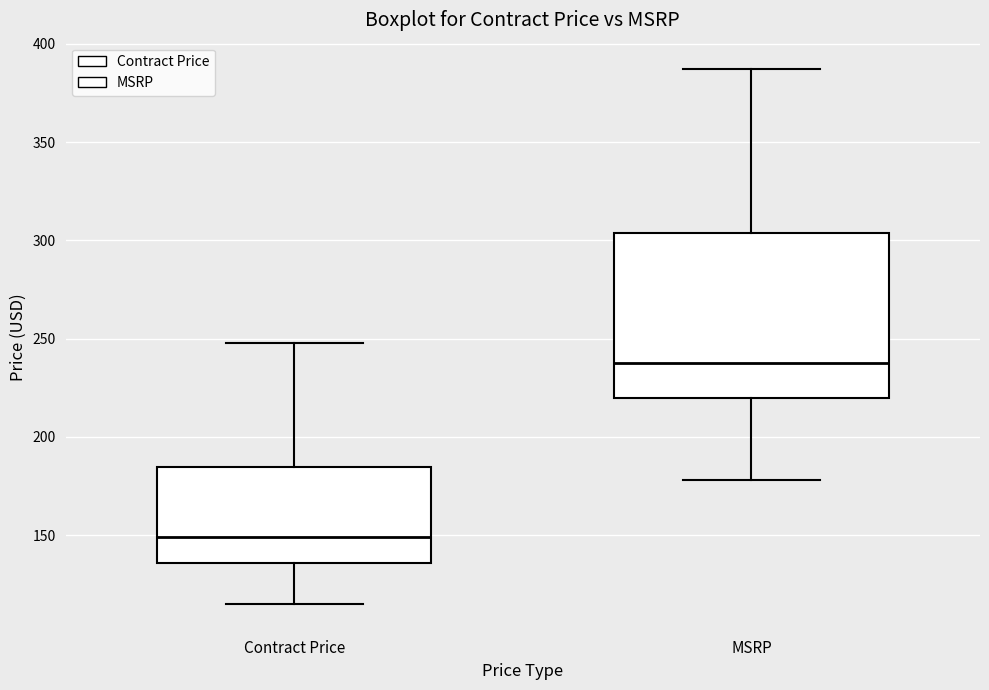

Reading left to right, read every box against the y-axis: the position of its median line, the range the box covers, and the ends of its whiskers. The values are not printed on the chart, so give them approximately, as read against the axis.

Contract Price: median 150, box 135 to 185, whiskers 115 to 250
MSRP: median 240, box 220 to 305, whiskers 180 to 385